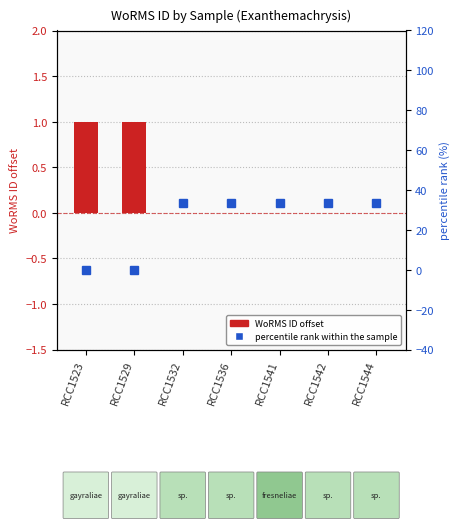

Which series has the widest spread of values?

percentile rank within the sample